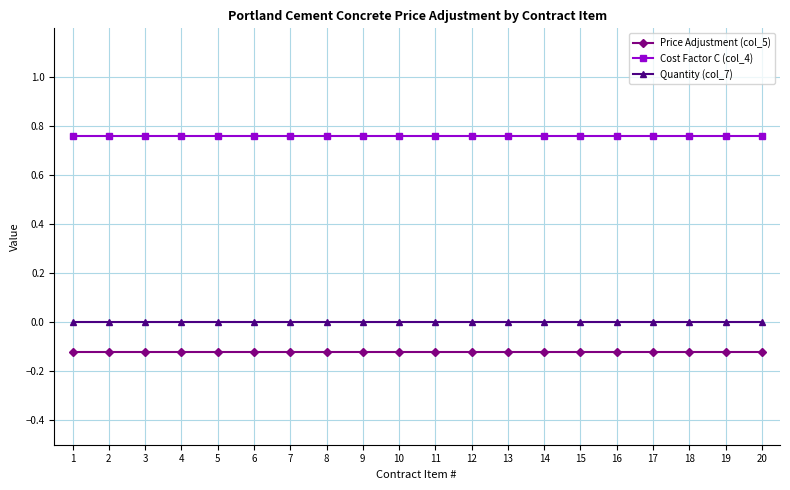

What is the difference between the highest and lowest values at 17?

0.9